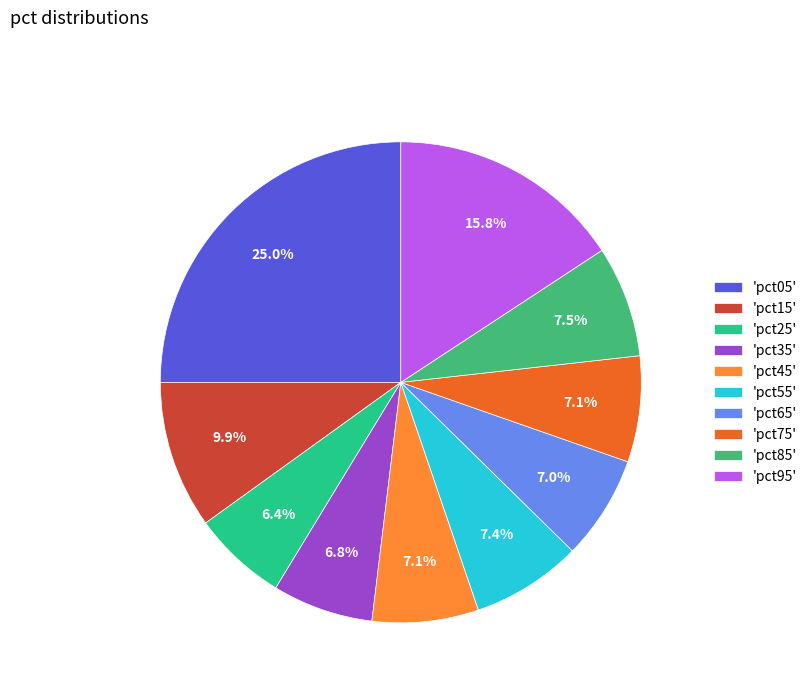

Is there any slice that represents more than half of the pie?

No